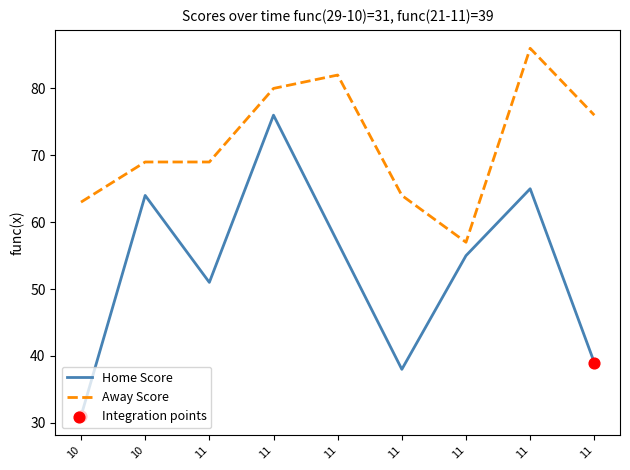

Does the chart have visible grid lines?

No